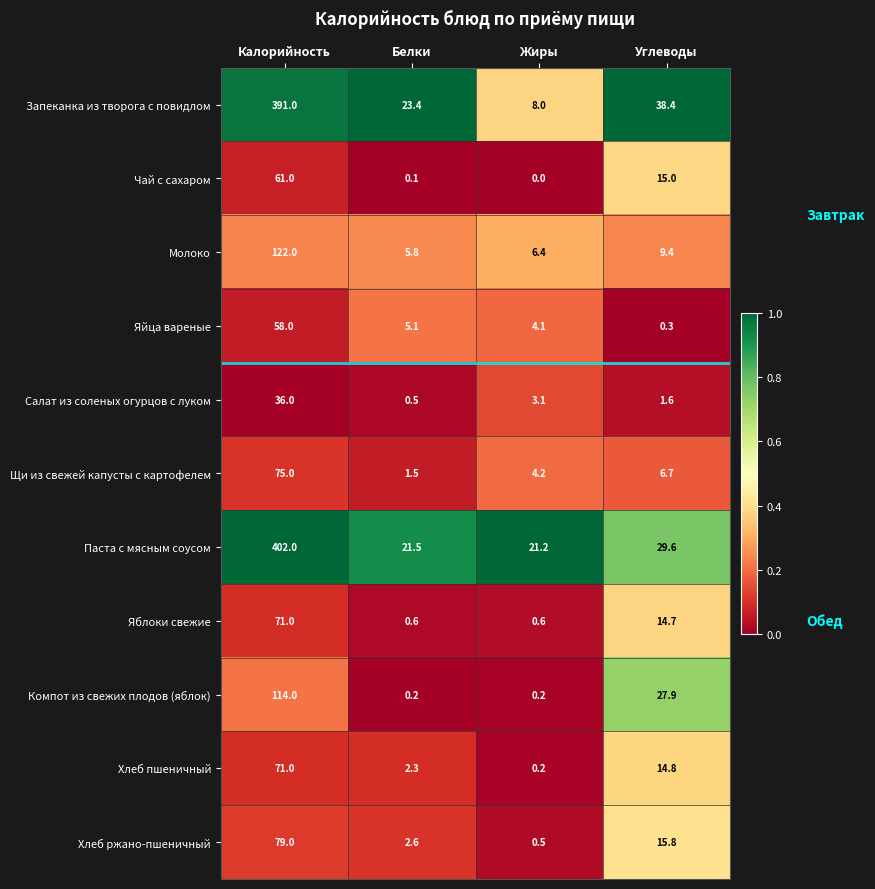

How many series are shown in this chart?

11